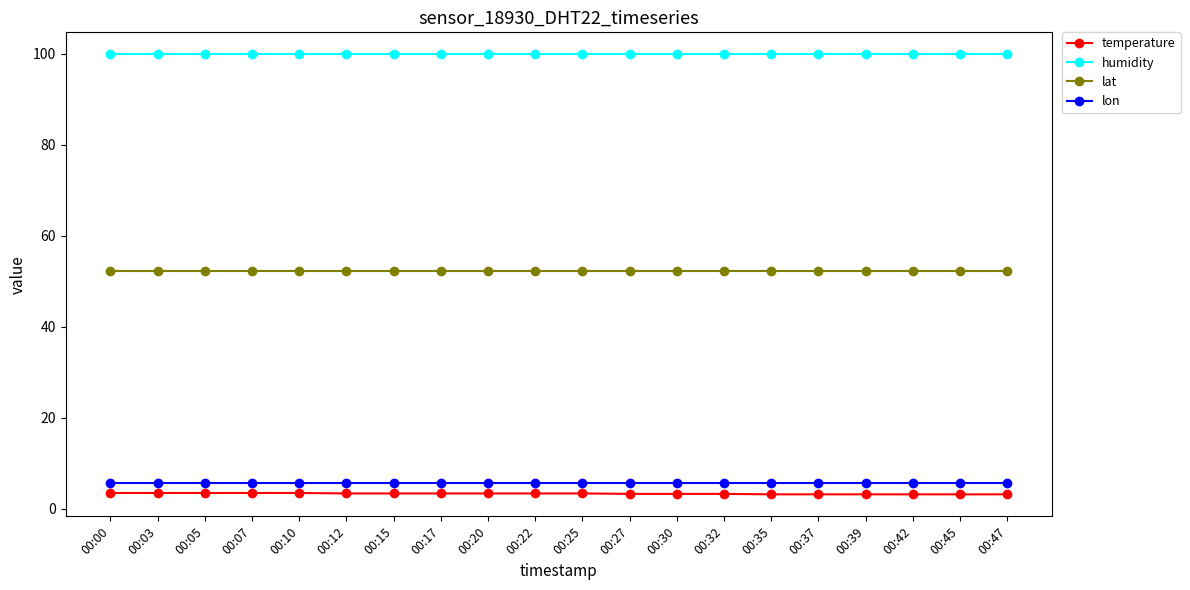

At 00:22, list the series in order from smallest to largest.

temperature, lon, lat, humidity